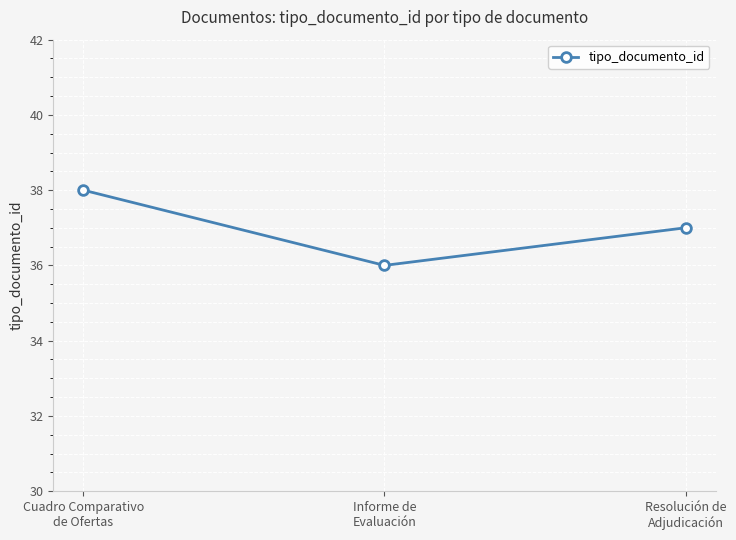

List the labels in order of value, smallest first.

Informe de
Evaluación, Resolución de
Adjudicación, Cuadro Comparativo
de Ofertas